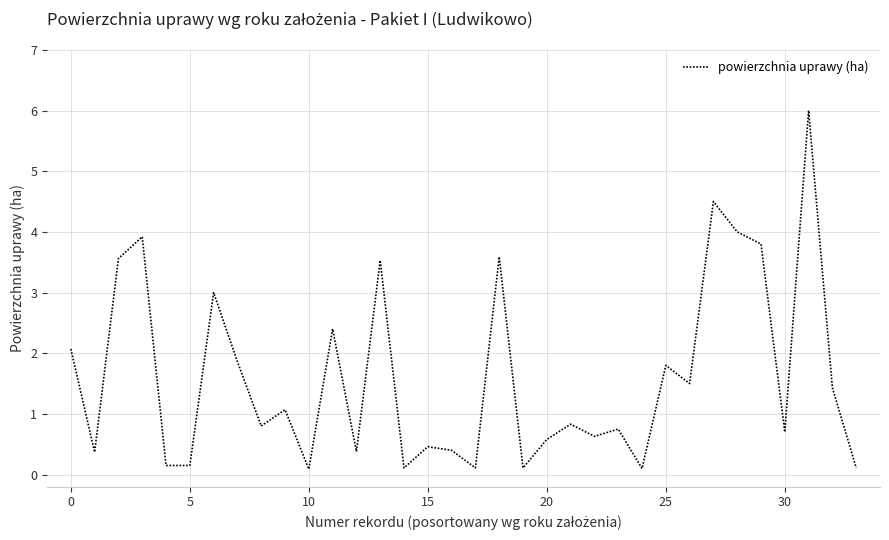

What is the difference between the maximum and minimum values?

5.9